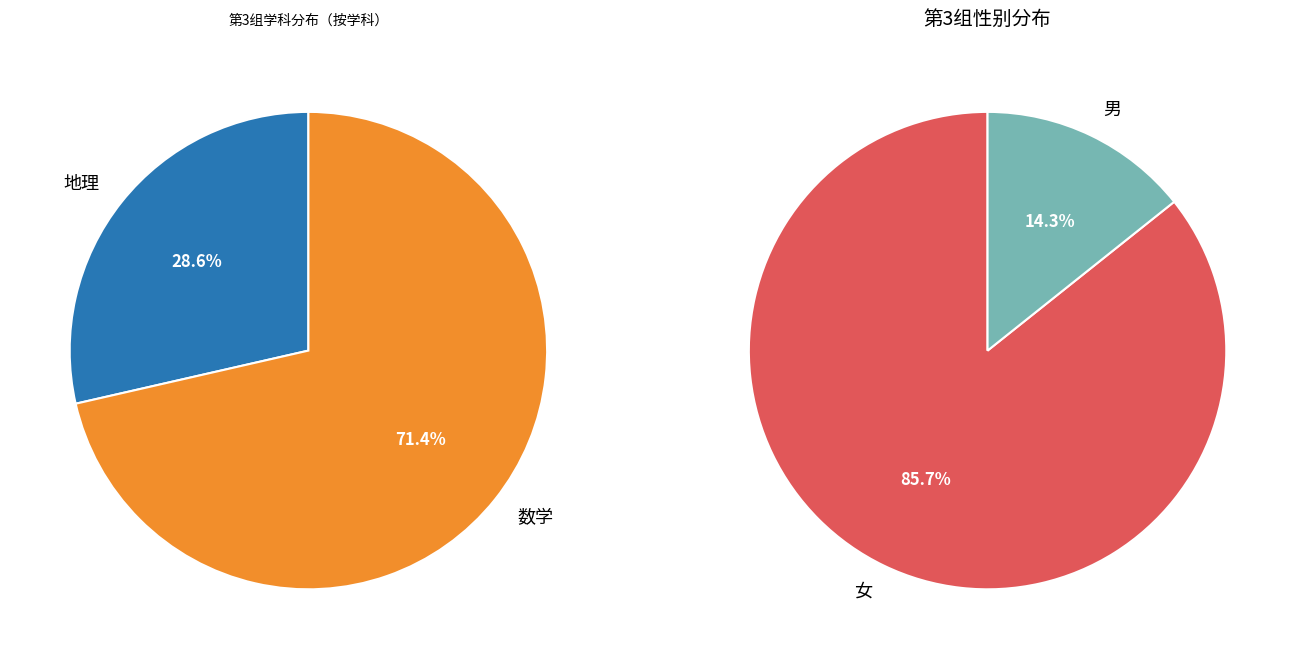

Between 数学 and 地理, which is larger?

数学